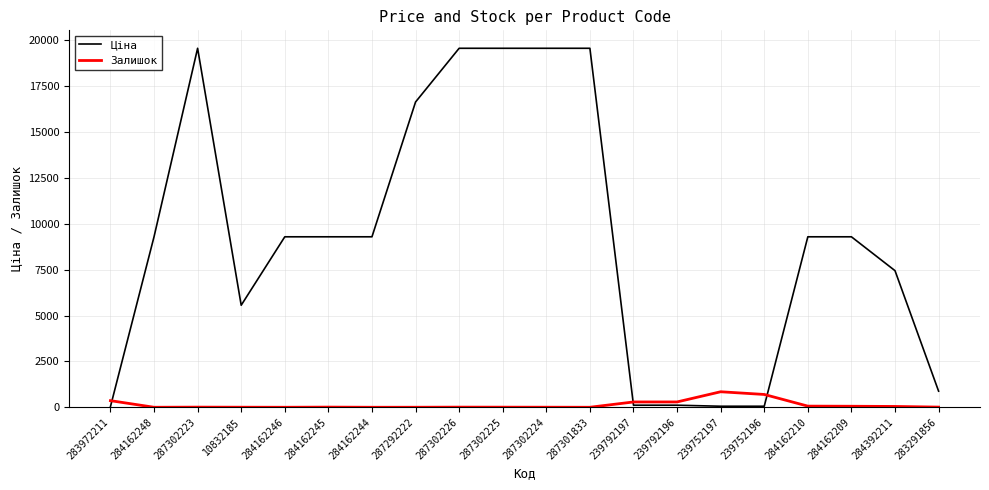

What is the maximum value shown in the chart?

19564.9